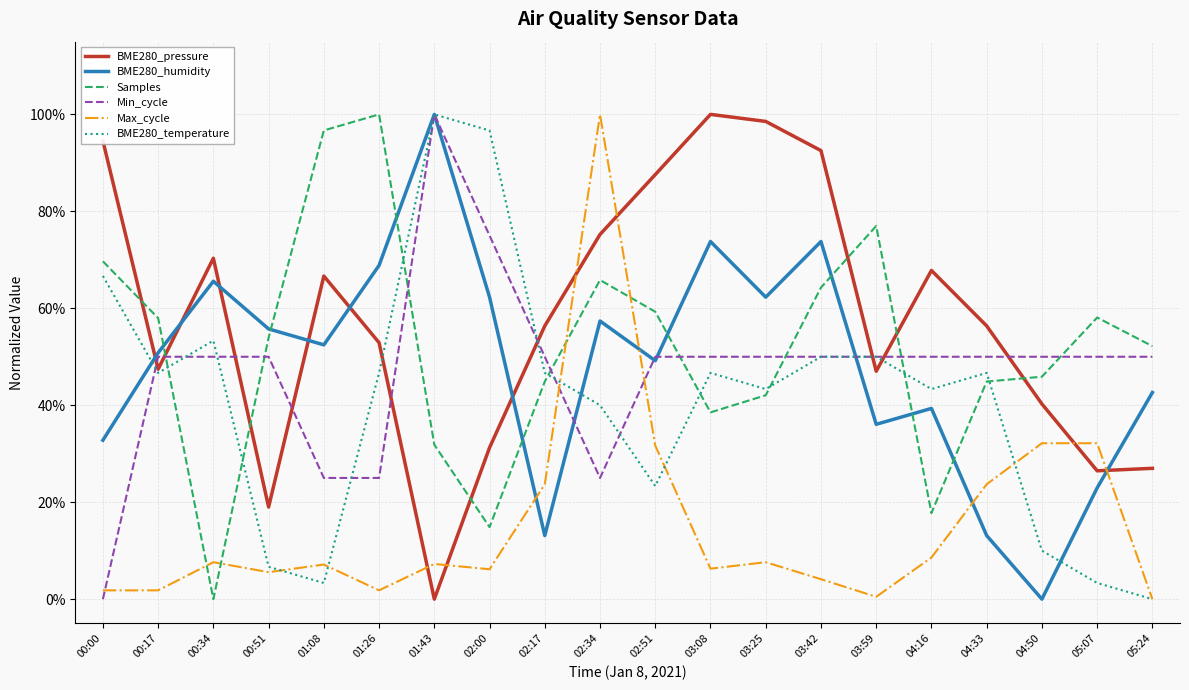

Is this an area chart (filled region under the line)?

No